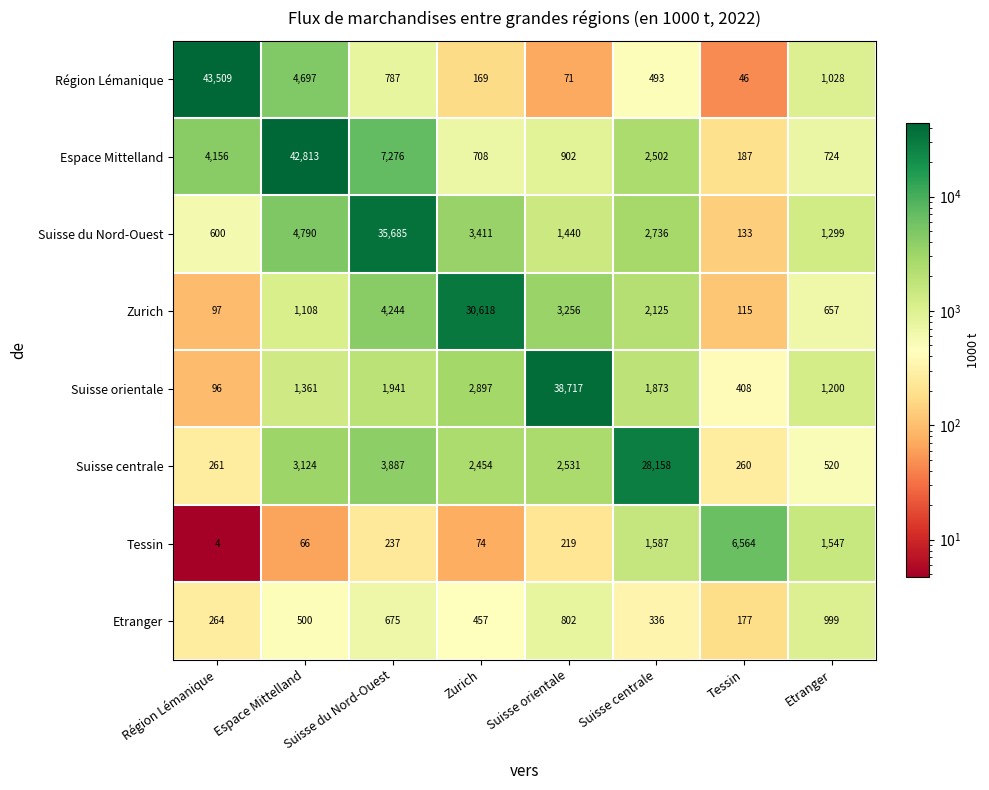

Which series has the widest spread of values?

Région Lémanique